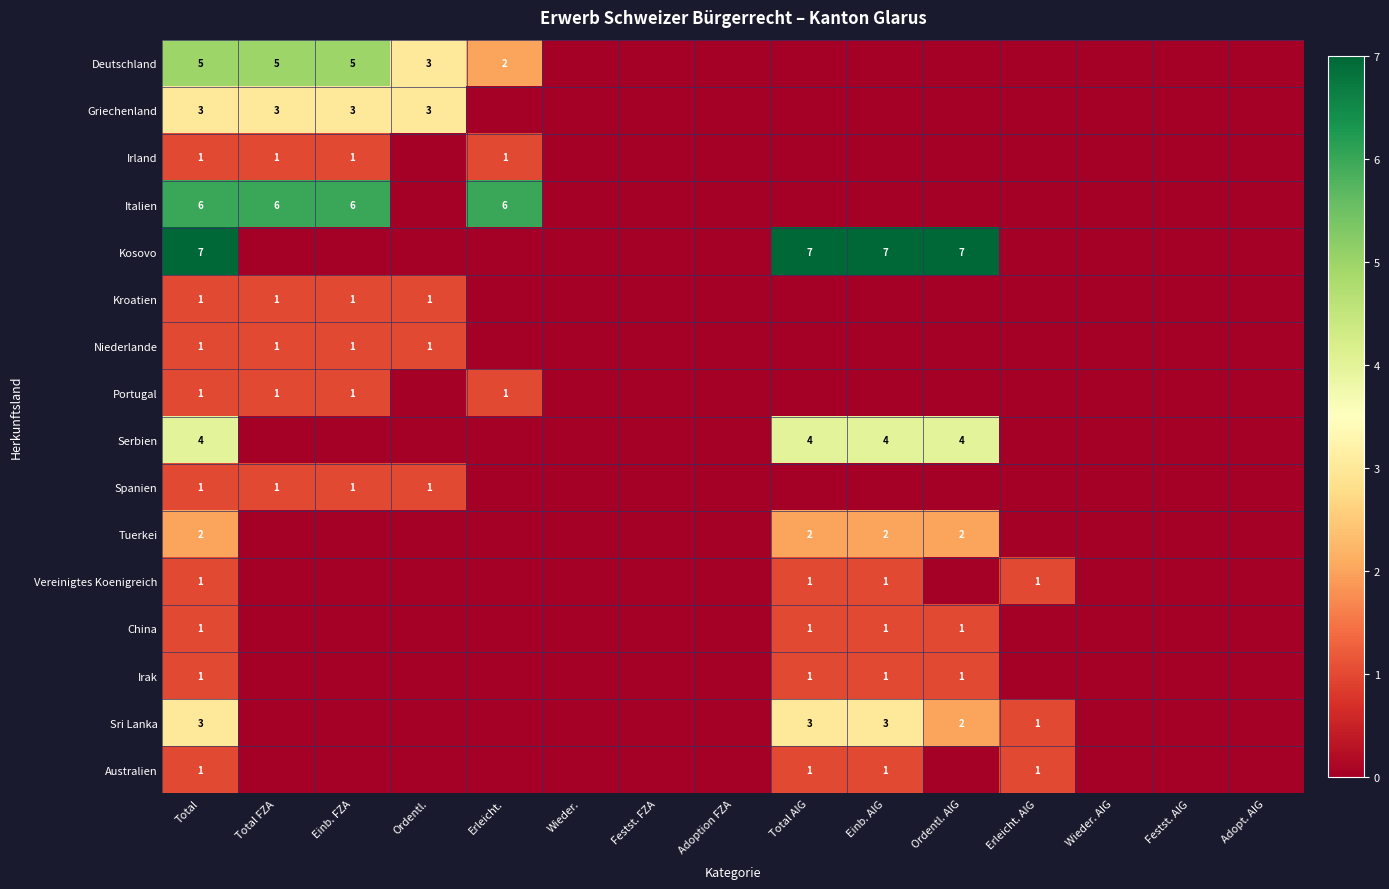

What is the difference between the Kroatien values at Total and Festst. AIG?

1